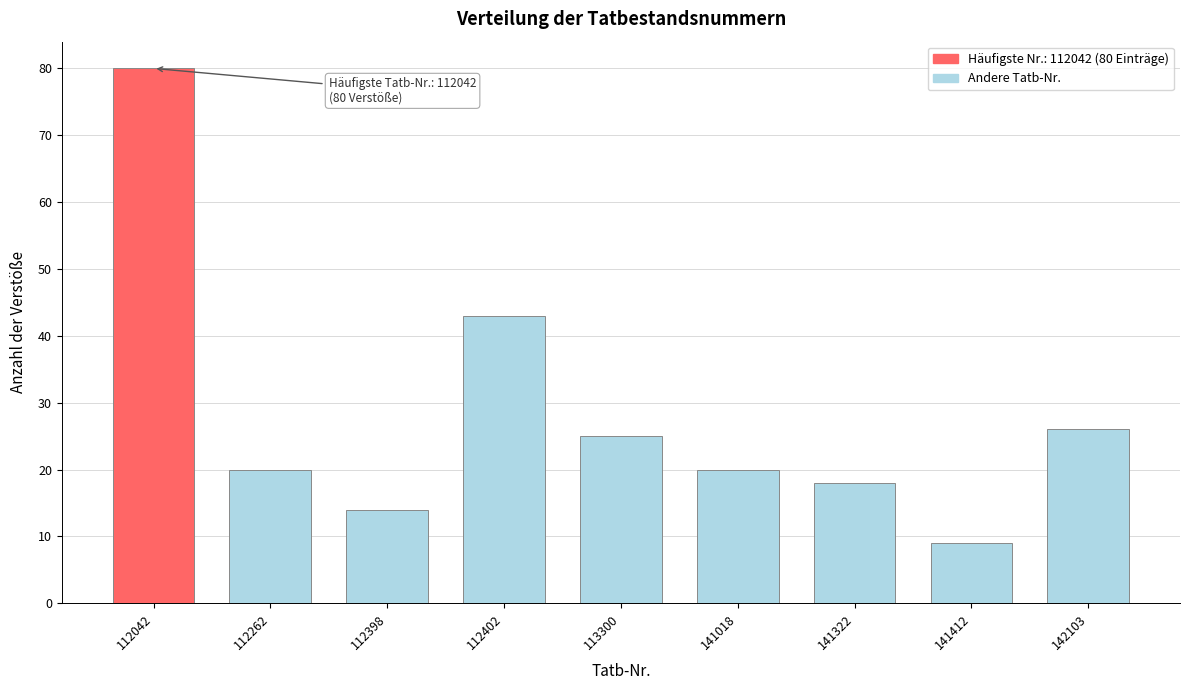

Reading right to left, transcribe all the data shown in this chart.

142103=26	141412=9	141322=18	141018=20	113300=25	112402=43	112398=14	112262=20	112042=80